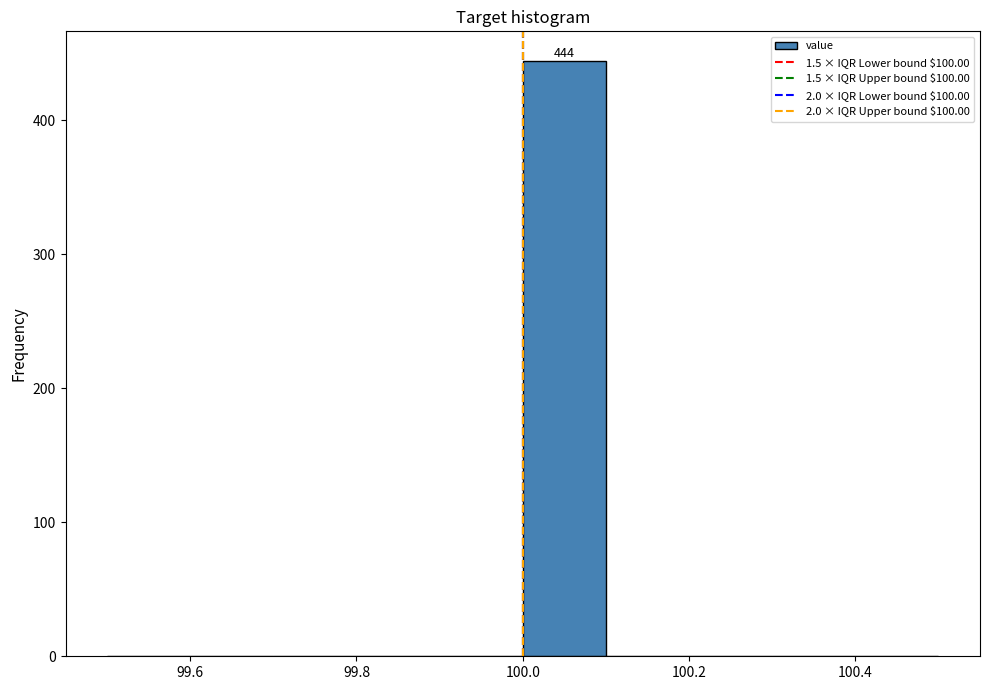

Over which range of the x-axis is the bar tallest?

100.0 to 100.1